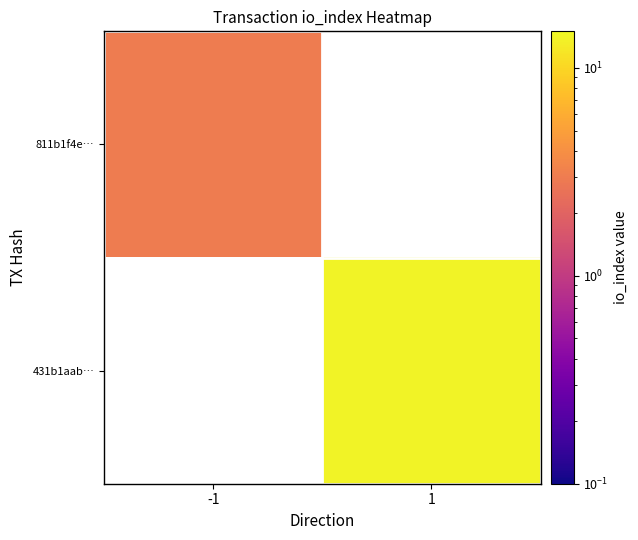

What is the minimum value shown in the chart?

3.0